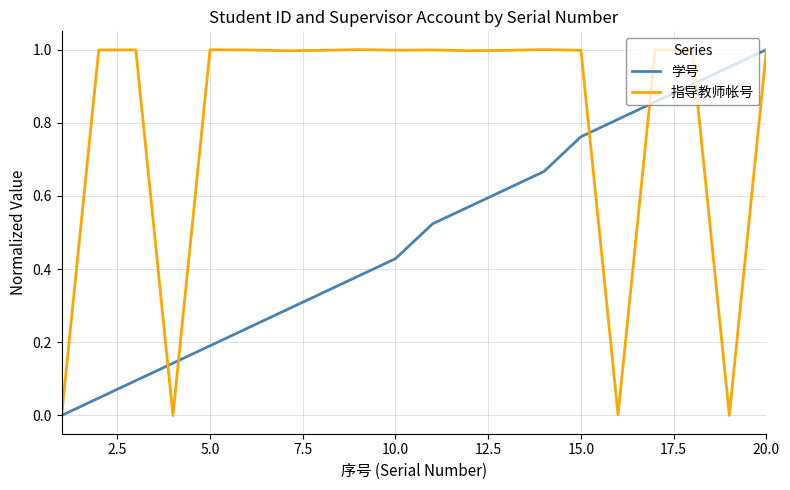

Which series has the largest total across all categories?

指导教师帐号